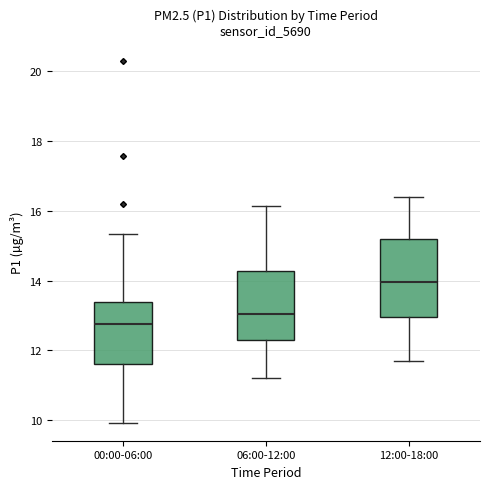

Where does the lower whisker of the box for 00:00-06:00 end on the y-axis? The values are not printed on the chart, so give them approximately, as read against the axis.

10.0